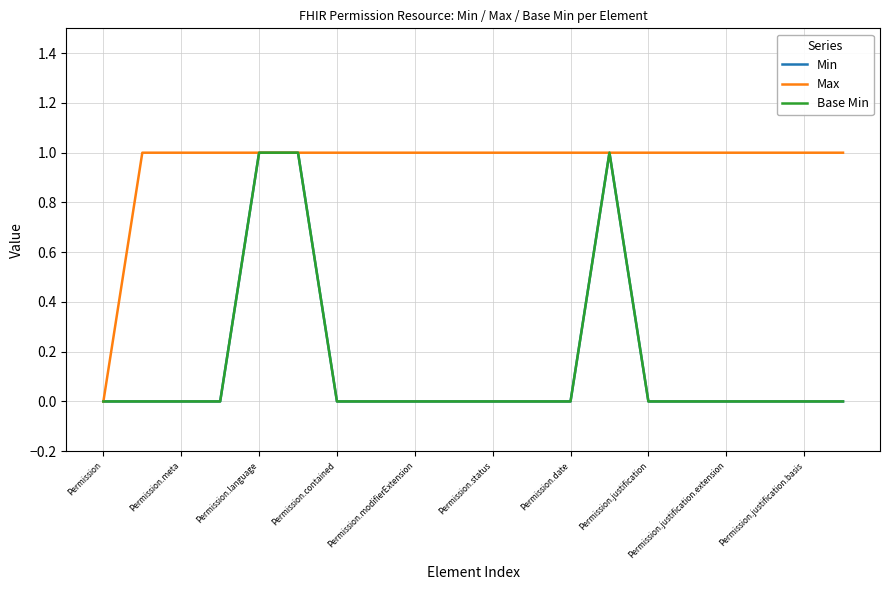

List the labels in order of Min value, smallest first.

Permission, Permission.meta, Permission.language, Permission.contained, Permission.date, Permission.justification, Permission.justification.extension, Permission.justification.basis, 10, 11, 12, 14, 15, 16, 17, 18, 19, Permission.modifierExtension, Permission.status, 13